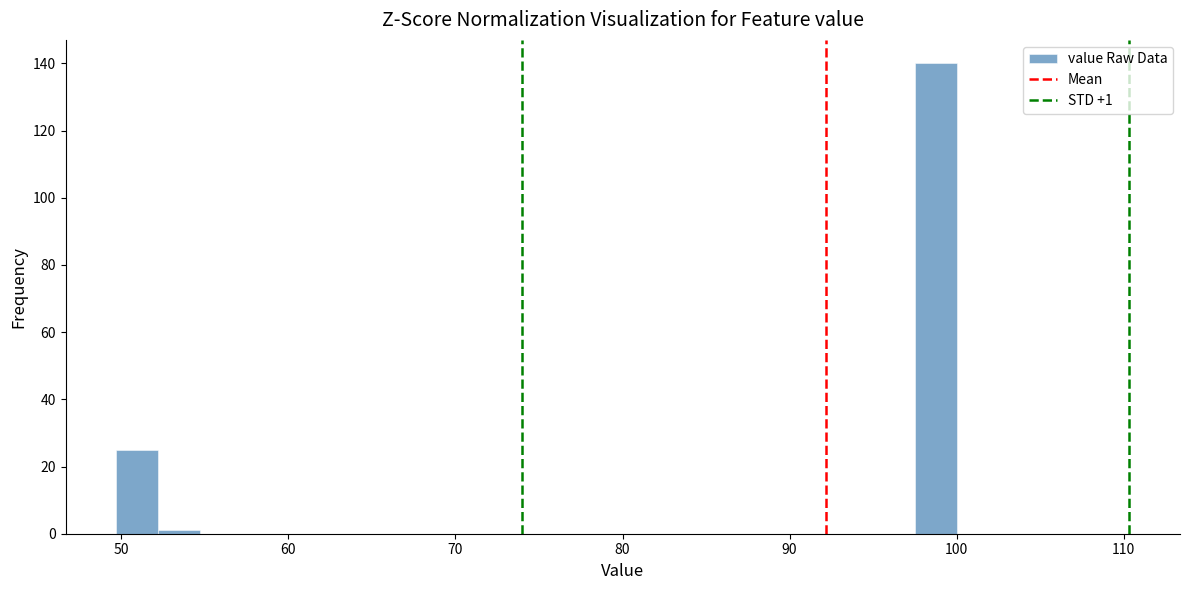

Read against the x-axis, roughly where is the centre of the tallest bar?

99